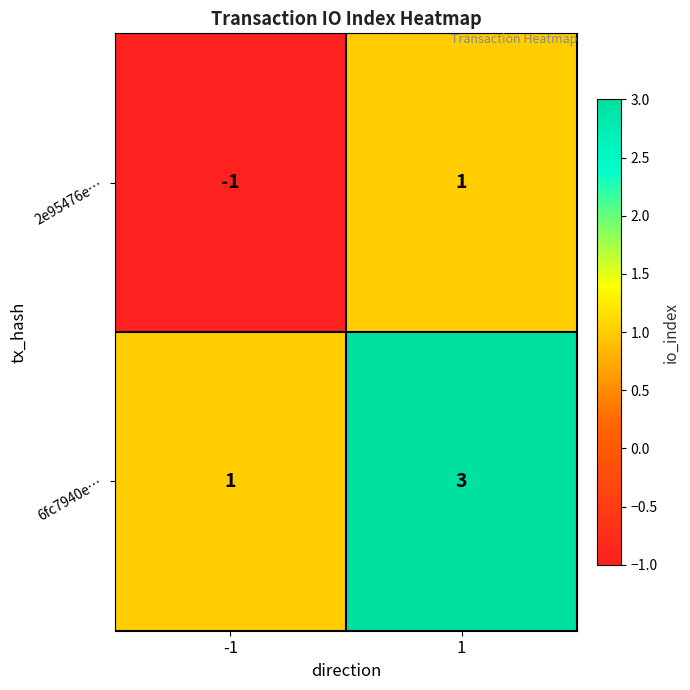

At which category is the sum across all series the highest?

1